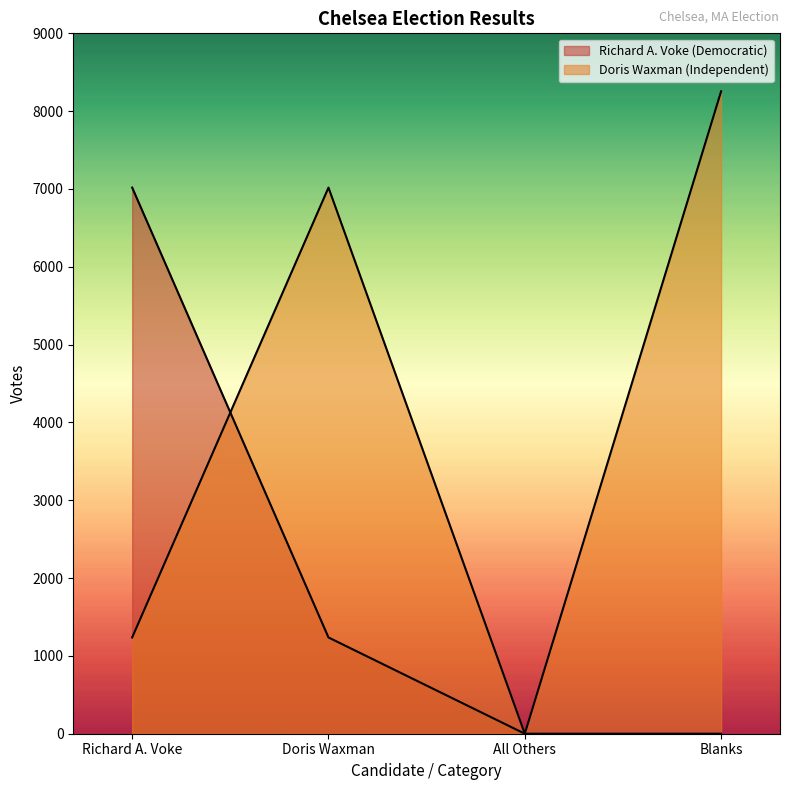

Which series has the widest spread of values?

Doris Waxman (Independent)